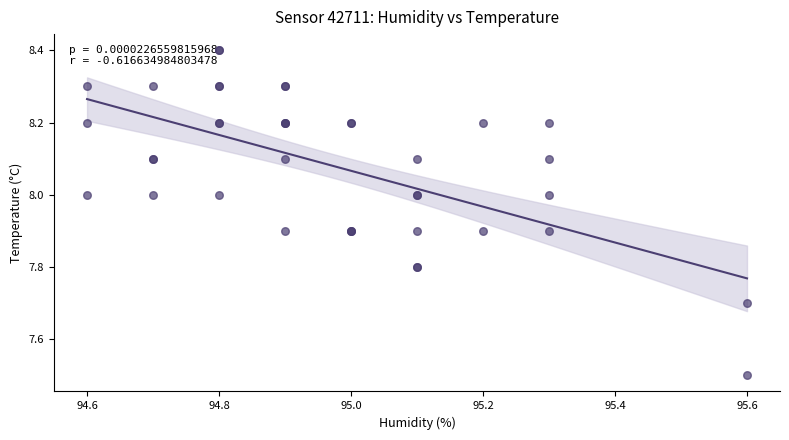

What Y value in the scatter plot is closest to 7?

7.5